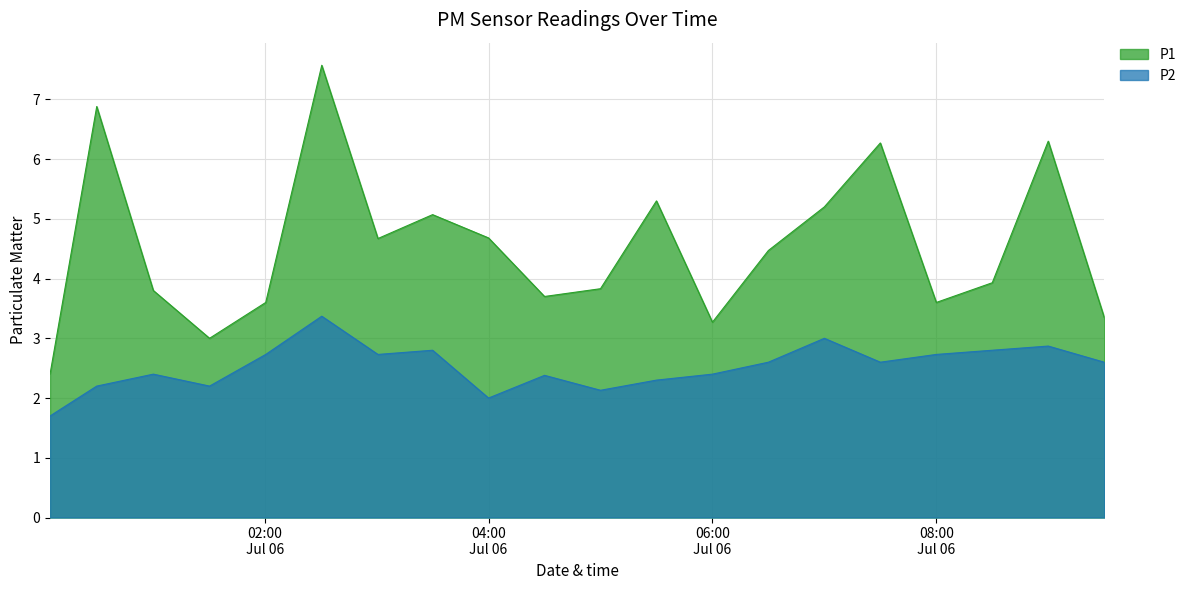

Rank the series by their maximum value, from highest to lowest.

P1, P2